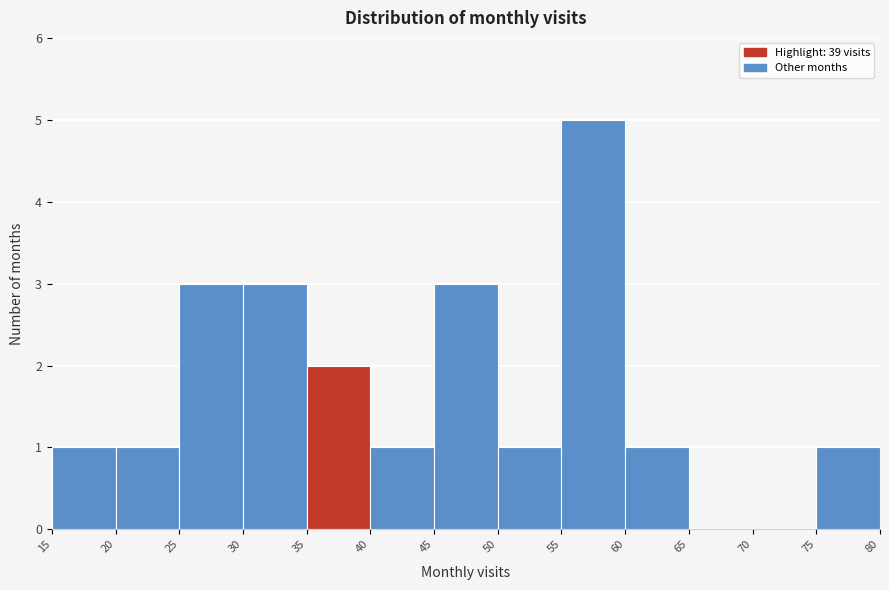

What is the height of the bar covering 60 to 65 on the x-axis? The values are not printed on the chart, so give them approximately, as read against the axis.

1